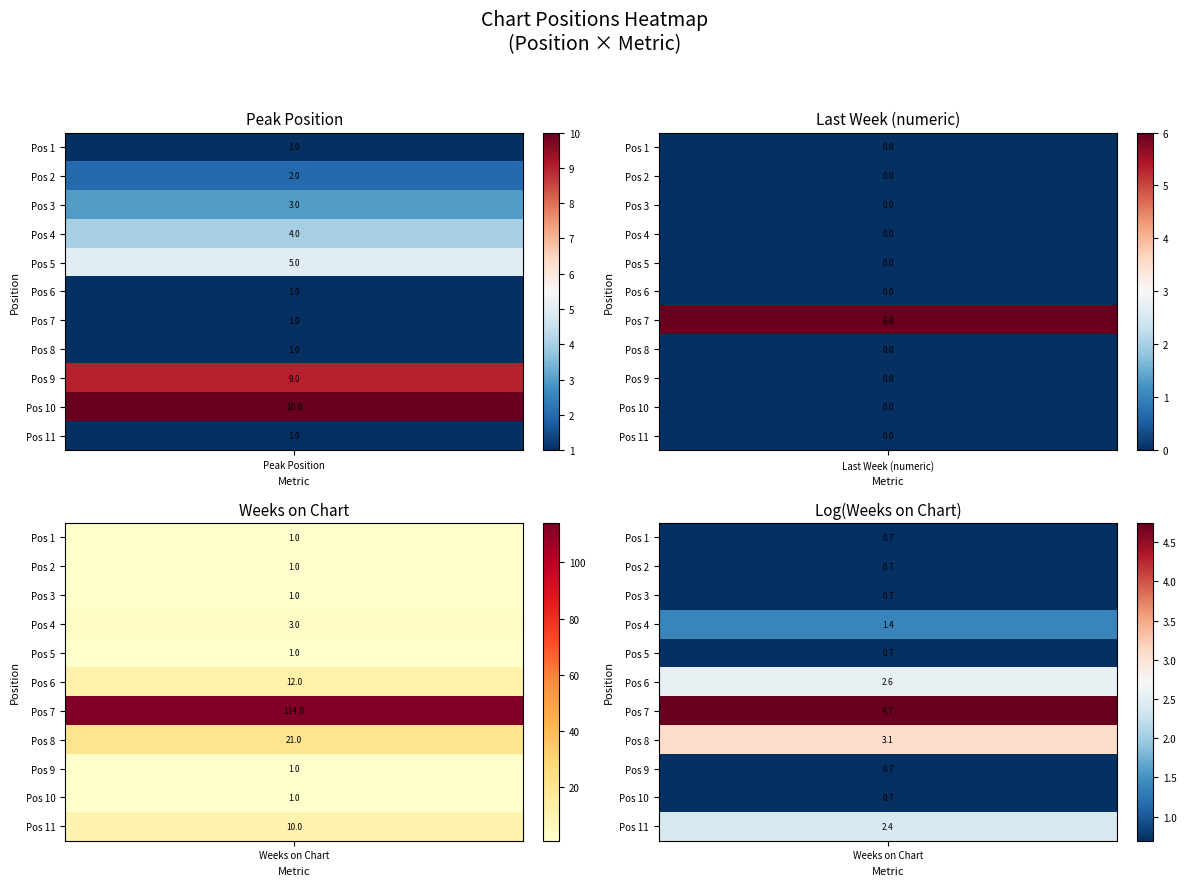

The 1 series shows 2 at 6. True or false?

False